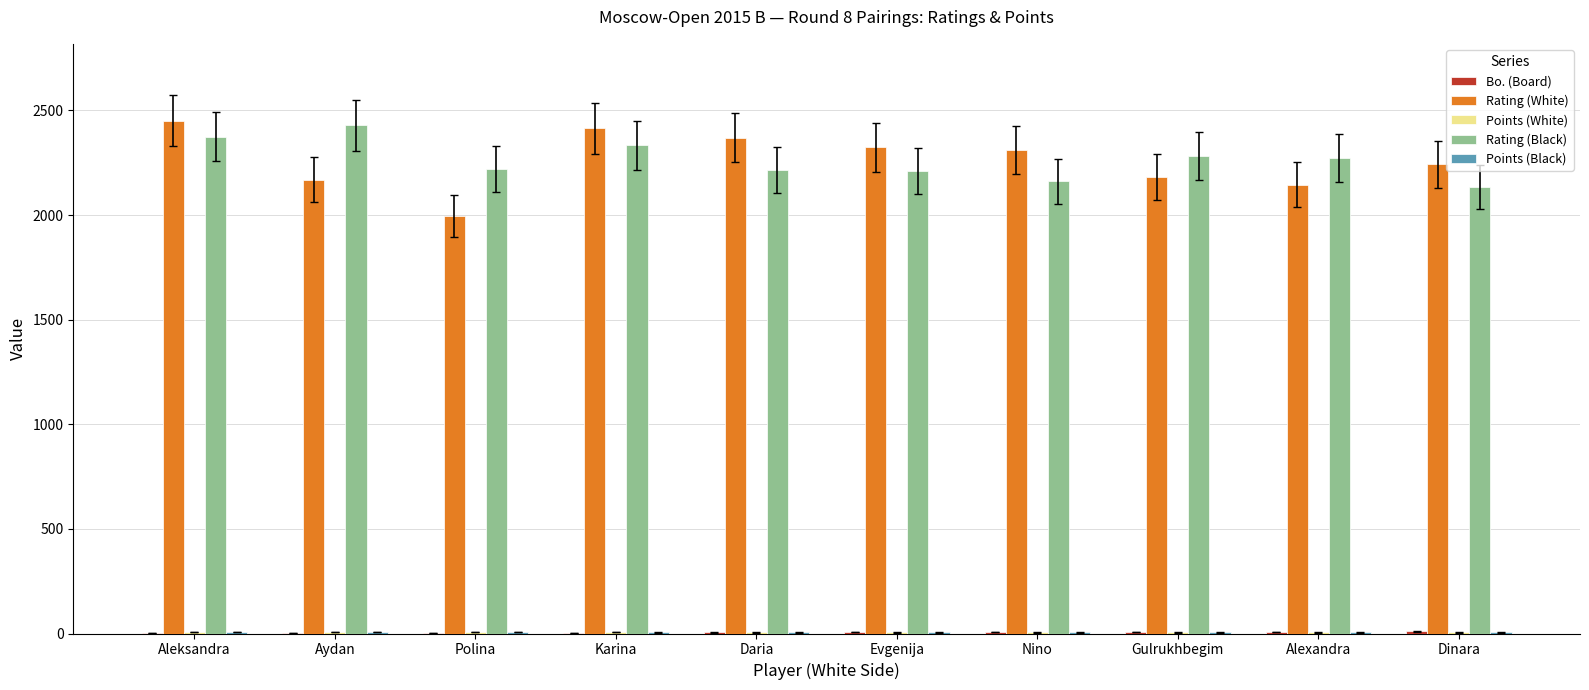

Where does the Rating (White) series first go above 2310?

Aleksandra